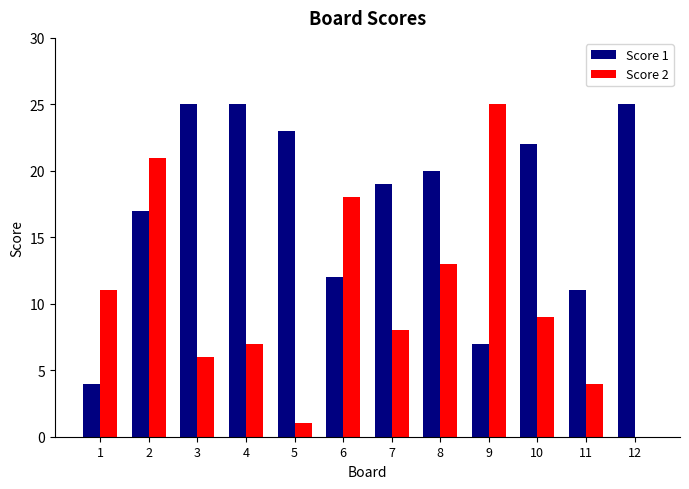

Which series has the largest range (max minus min)?

Score 2